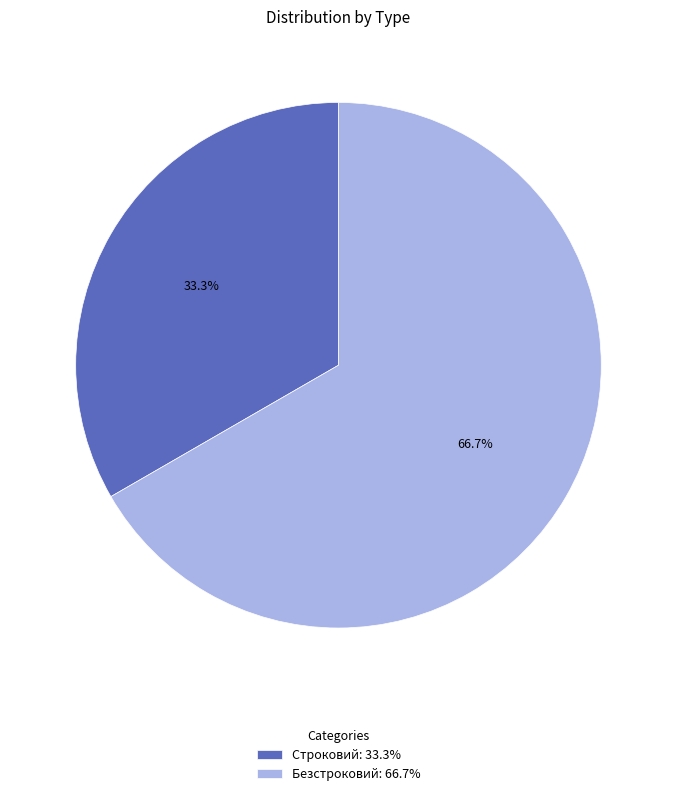

What is the ratio of the value at Строковий to the value at Безстроковий?

0.5